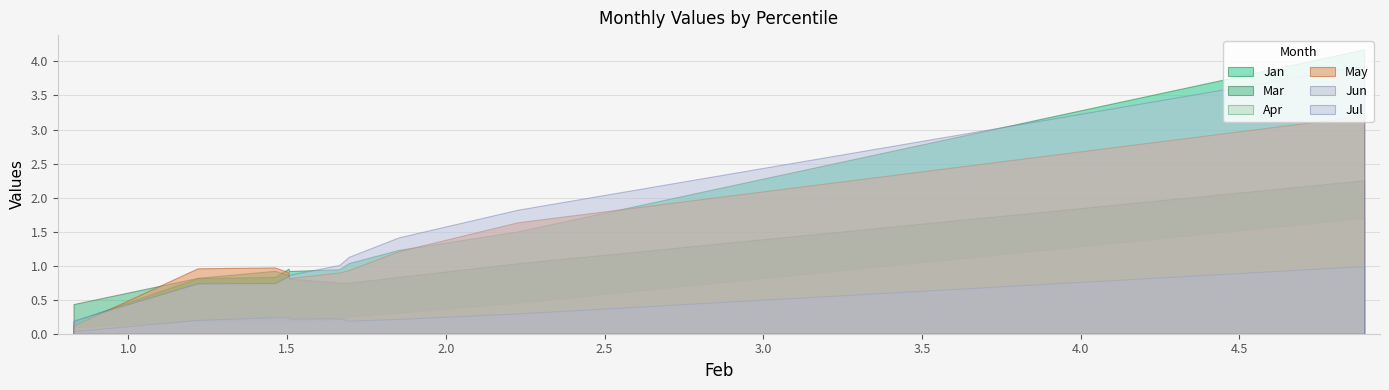

Which series has the largest range (max minus min)?

Jan